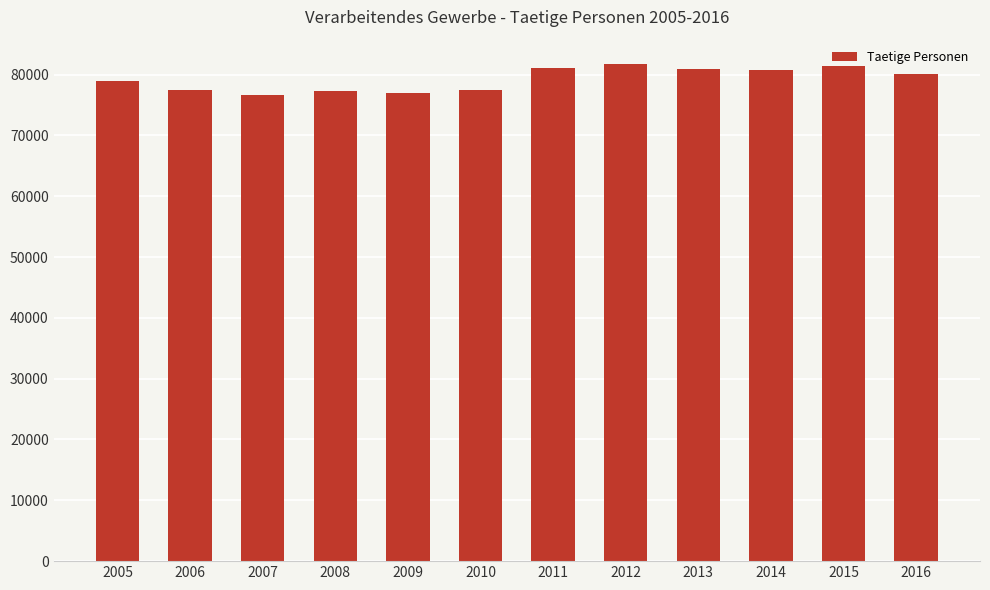

What is the average value?

79216